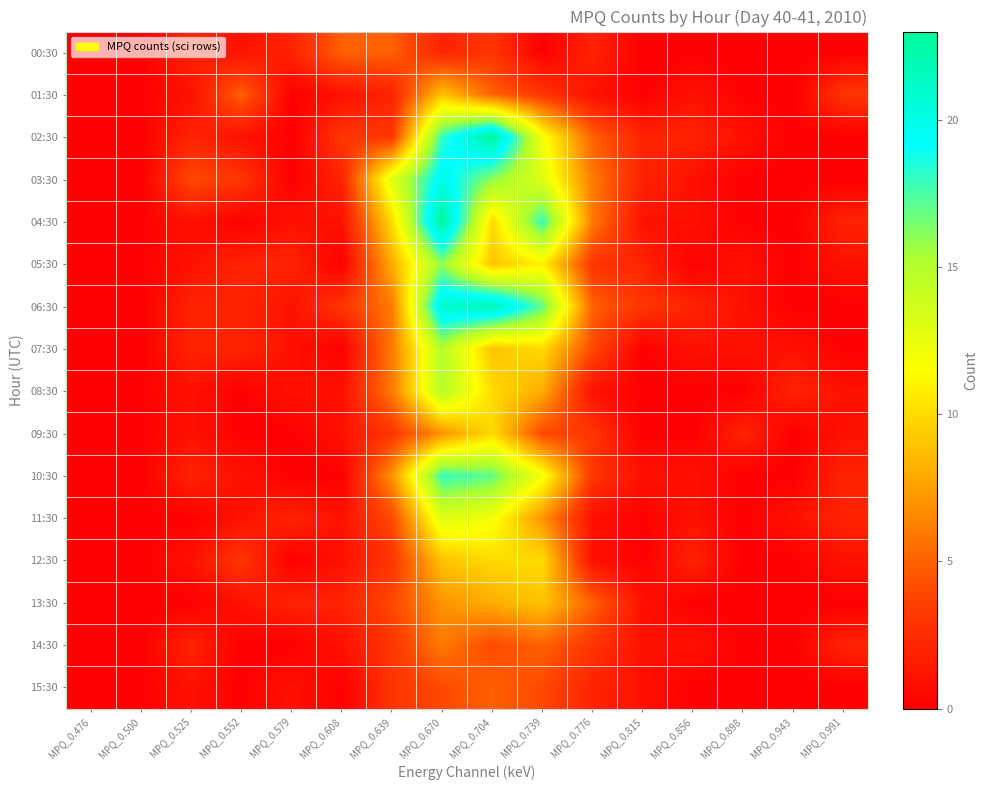

What is the total value across all series at MPQ_0.639?

86